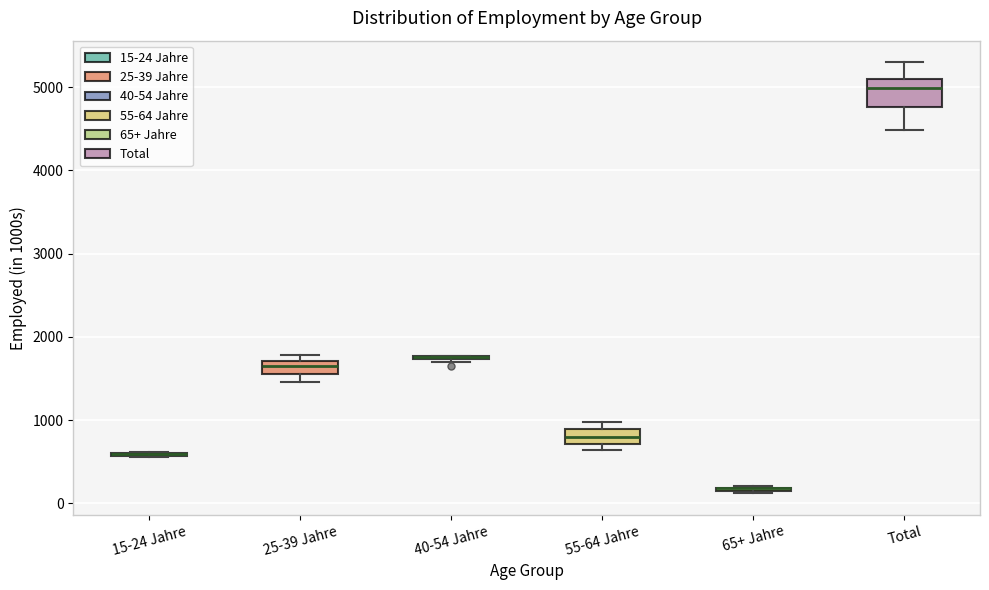

Reading left to right, transcribe this box plot: for each box, give where its median line is, the range the box spans, and where its two whiskers end, as read against the y-axis. The values are not printed on the chart, so give them approximately, as read against the axis.

15-24 Jahre: box collapsed to a line at 600, whiskers 600 to 600
25-39 Jahre: median 1600, box 1500 to 1700, whiskers 1500 (below the box's lower edge) to 1800
40-54 Jahre: box collapsed to a line at 1800, whiskers 1700 to 1800
55-64 Jahre: median 800, box 700 to 900, whiskers 600 to 1000
65+ Jahre: box collapsed to a line at 200, whiskers 100 to 200
Total: median 5000, box 4800 to 5100, whiskers 4500 to 5300